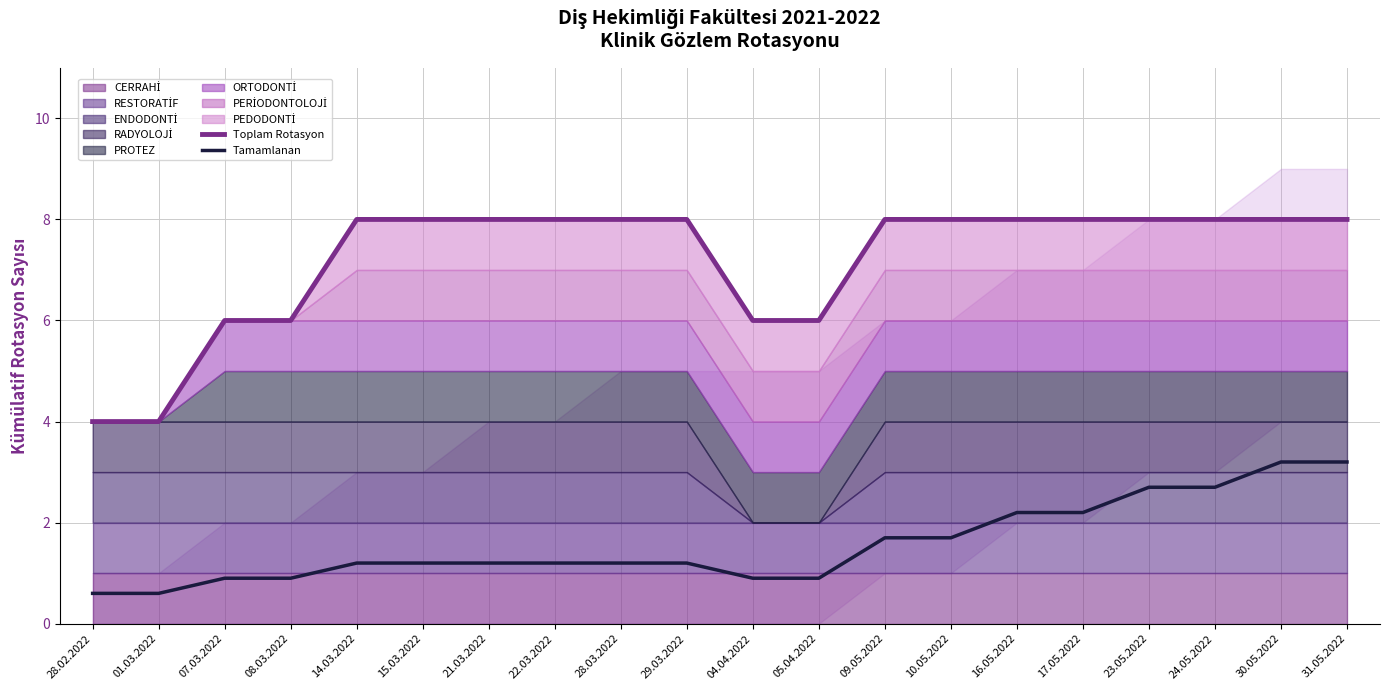

The value of Toplam Rotasyon at 07.03.2022 is 3.8. True or false?

False